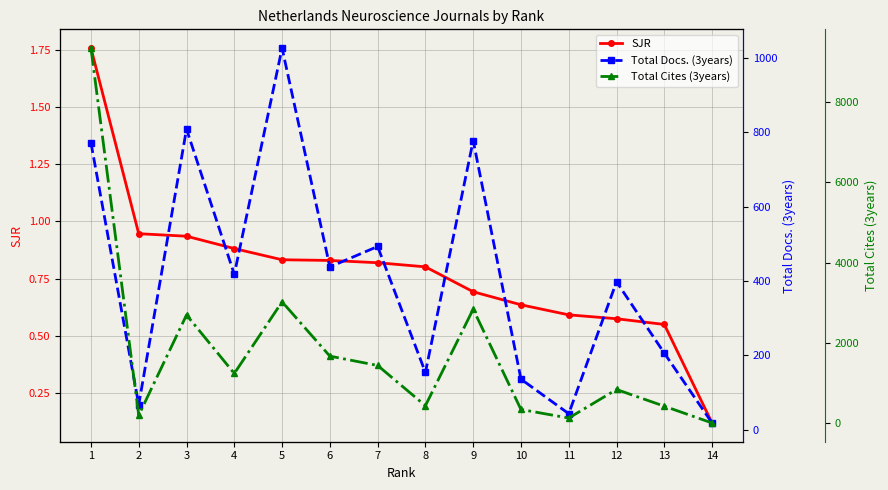

What is the value of the Total Cites (3years) point at the 13th from the left?

423.0